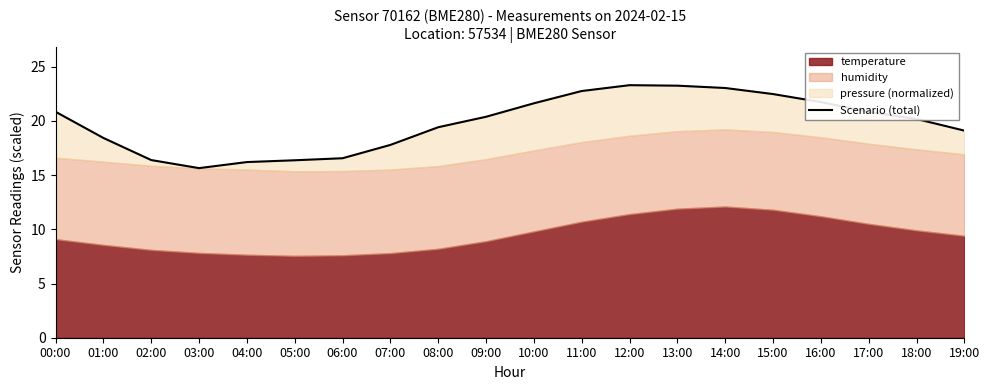

What is the value of the 9th point from the left?

19.4